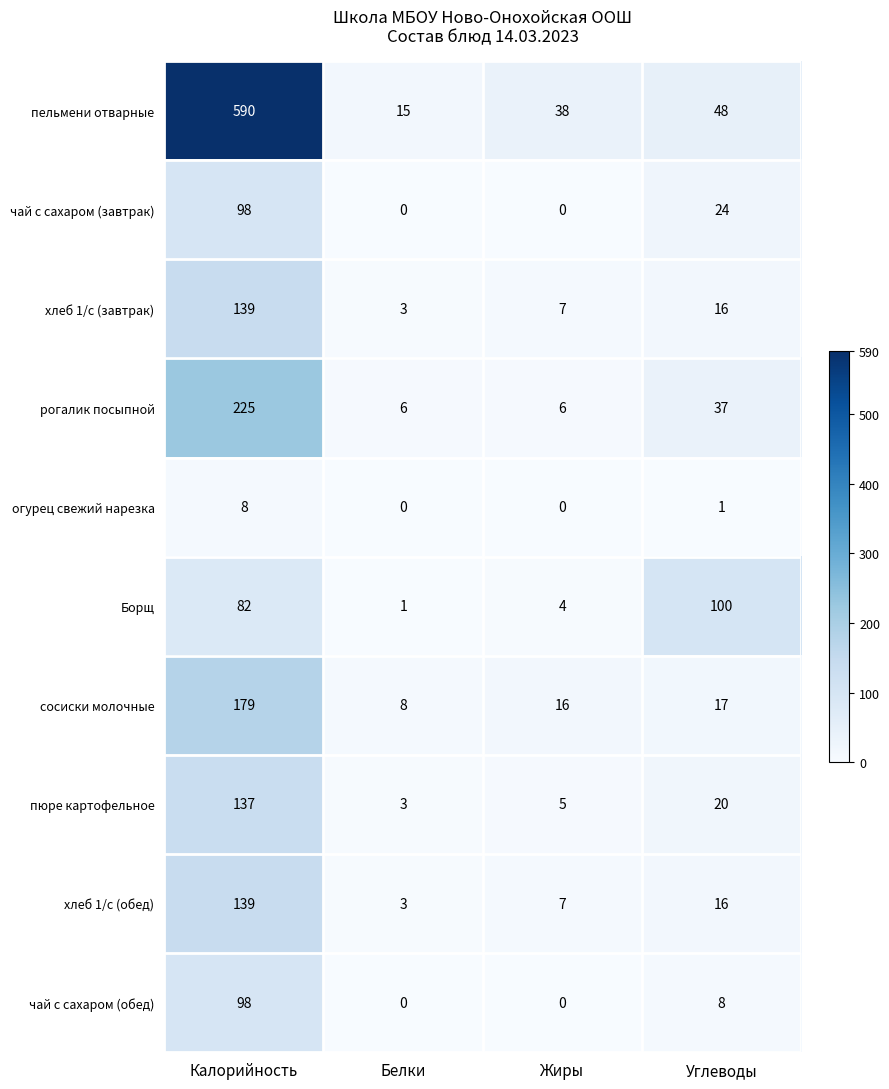

True or false: чай с сахаром (обед) has a value of 0 at Жиры.

True